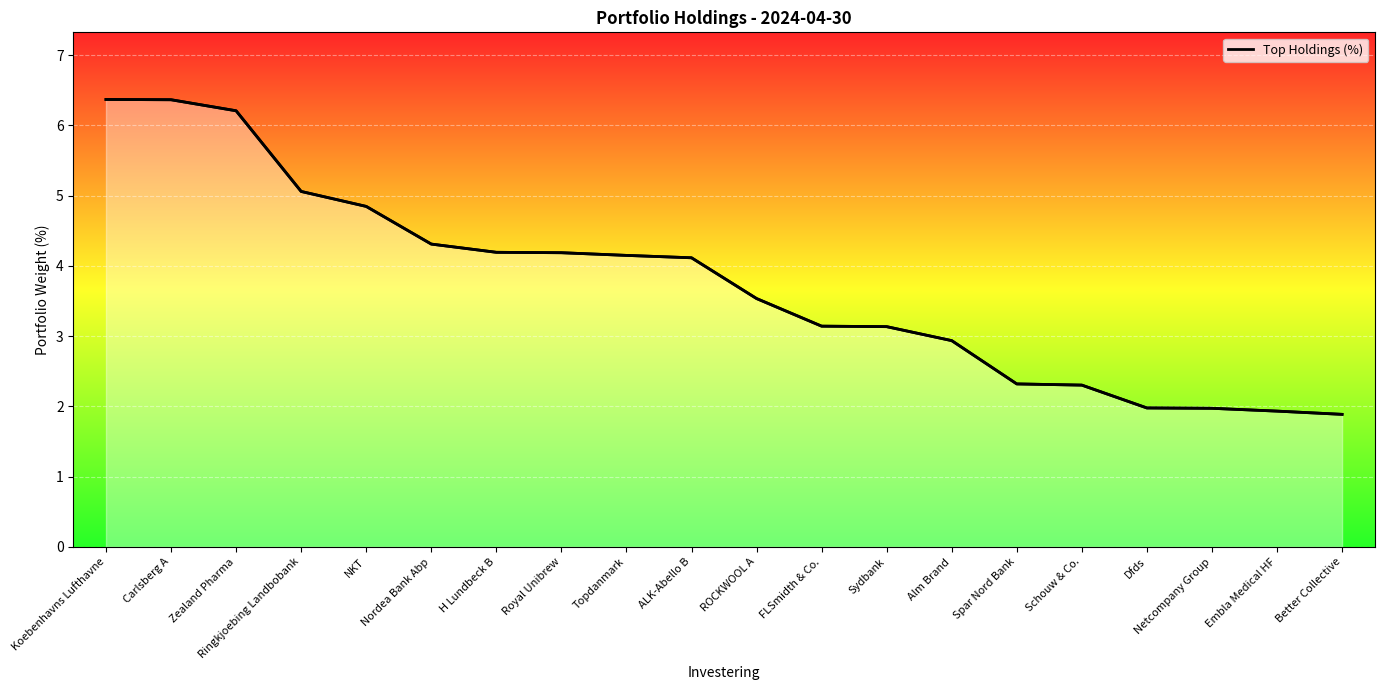

Rank the categories by value from lowest to highest.

Better Collective, Embla Medical HF, Netcompany Group, Dfds, Schouw & Co., Spar Nord Bank, Alm Brand, Sydbank, FLSmidth & Co., ROCKWOOL A, ALK-Abello B, Topdanmark, Royal Unibrew, H Lundbeck B, Nordea Bank Abp, NKT, Ringkjoebing Landbobank, Zealand Pharma, Carlsberg A, Koebenhavns Lufthavne